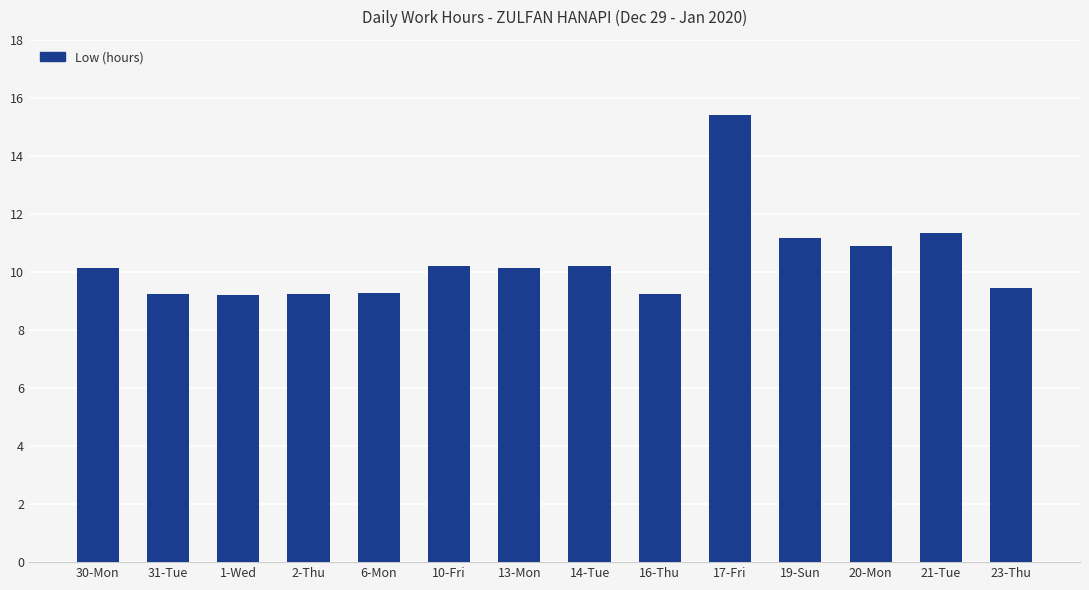

At which category does the chart reach its peak across all series?

17-Fri